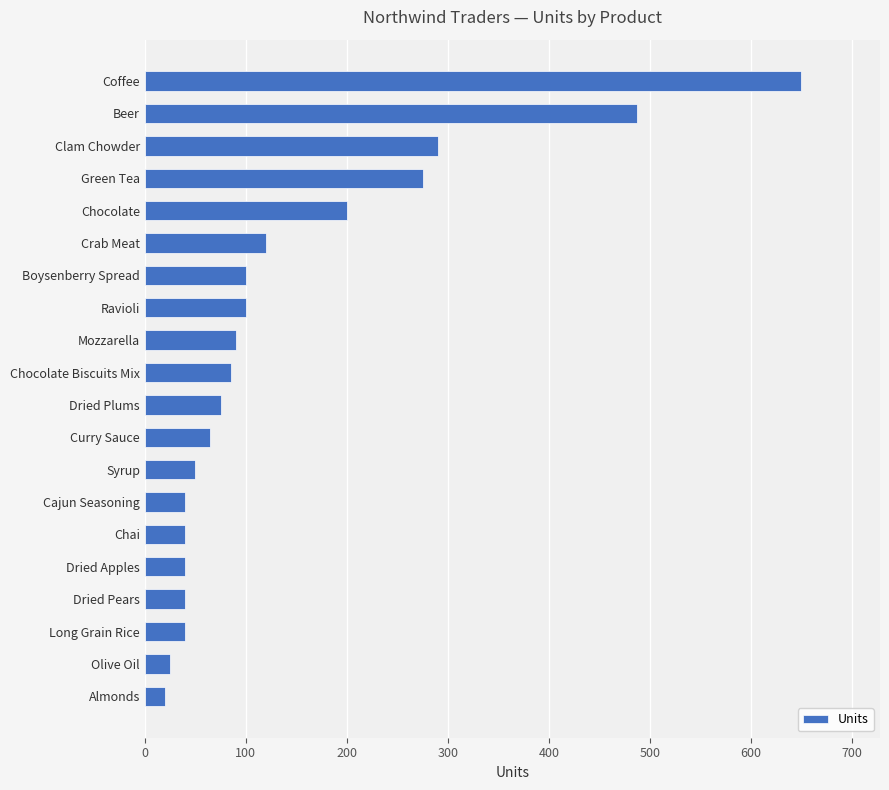

What is the sum of all values?

2832